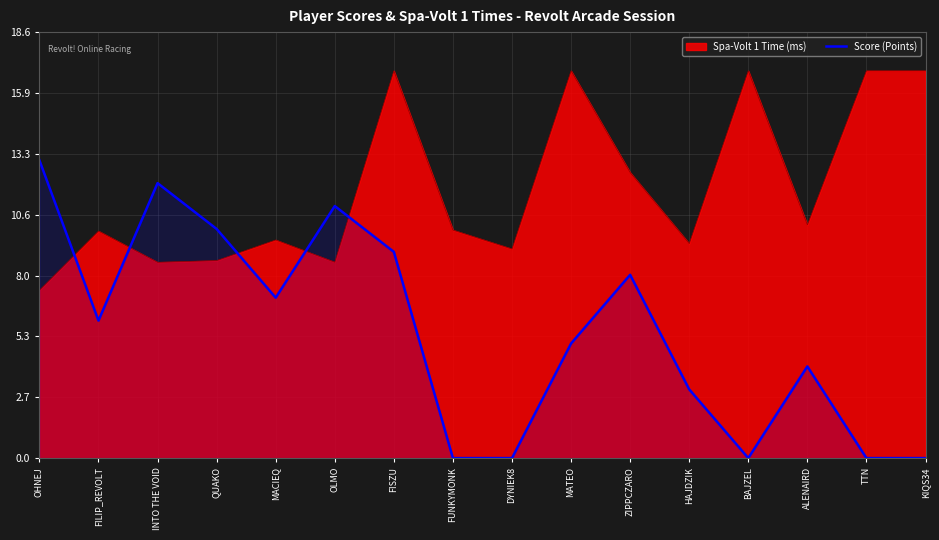

True or false: the data has more than 0 interior local peaks.

True